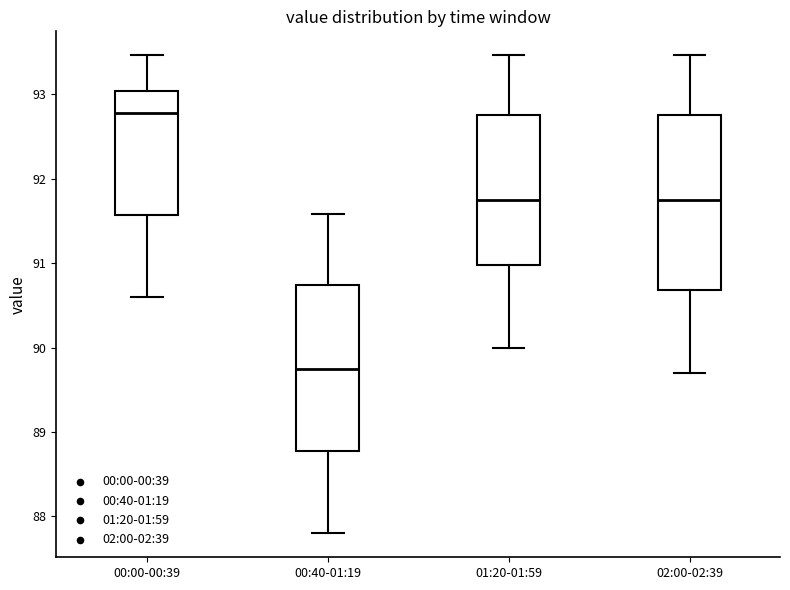

Reading left to right, read every box against the y-axis: the position of its median line, the range the box covers, and the ends of its whiskers. The values are not printed on the chart, so give them approximately, as read against the axis.

00:00-00:39: median 92.8, box 91.6 to 93.0, whiskers 90.6 to 93.5
00:40-01:19: median 89.8, box 88.8 to 90.7, whiskers 87.8 to 91.6
01:20-01:59: median 91.8, box 91.0 to 92.8, whiskers 90.0 to 93.5
02:00-02:39: median 91.8, box 90.7 to 92.8, whiskers 89.7 to 93.5